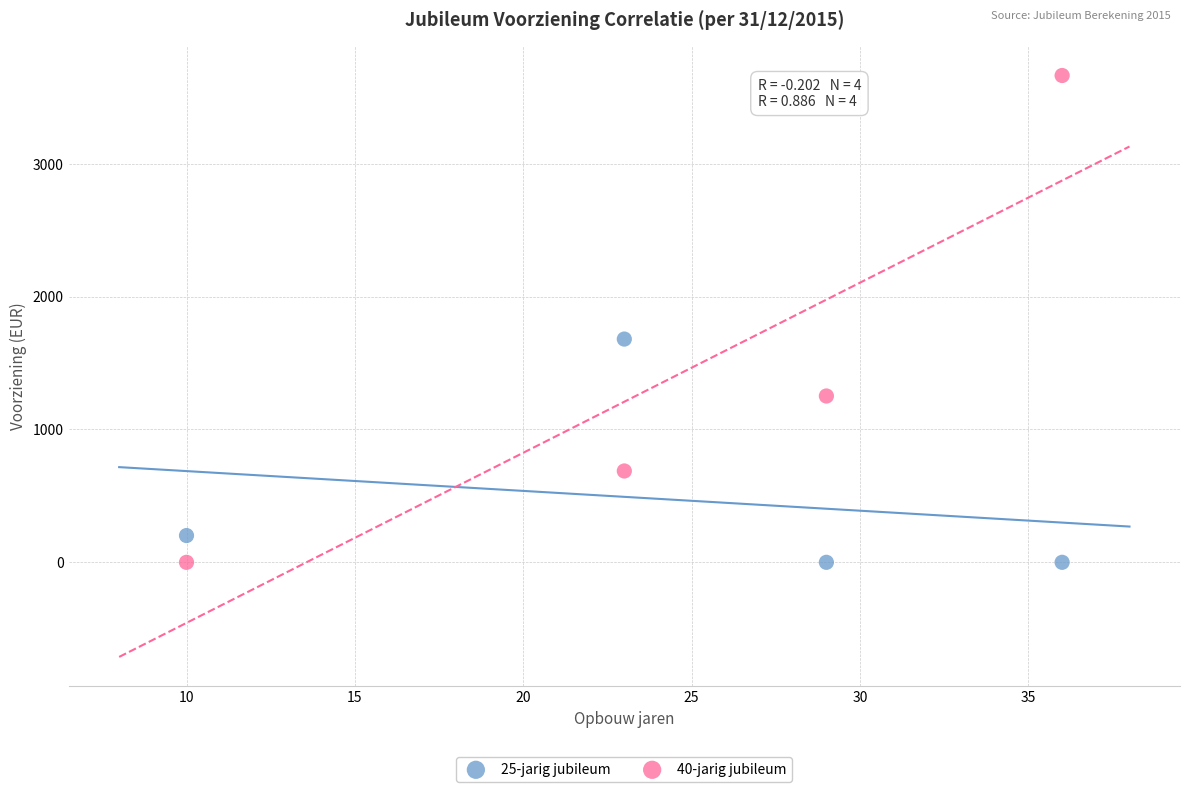

What are all the series names shown in the legend?

25-jarig jubileum, 40-jarig jubileum